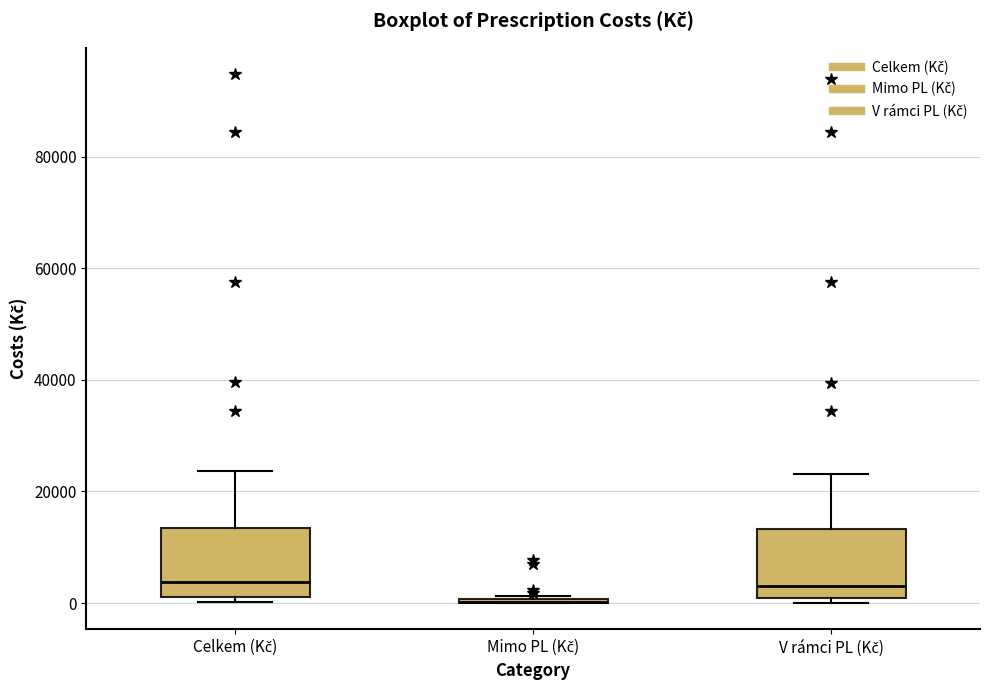

Reading left to right, read every box against the y-axis: the position of its median line, the range the box covers, and the ends of its whiskers. The values are not printed on the chart, so give them approximately, as read against the axis.

Celkem (Kč): median 4000, box 0 to 14000, whiskers 0 (just below the box's lower edge) to 24000
Mimo PL (Kč): box collapsed to a line at 0, whiskers 0 to 2000
V rámci PL (Kč): median 4000, box 0 to 14000, whiskers 0 (just below the box's lower edge) to 24000